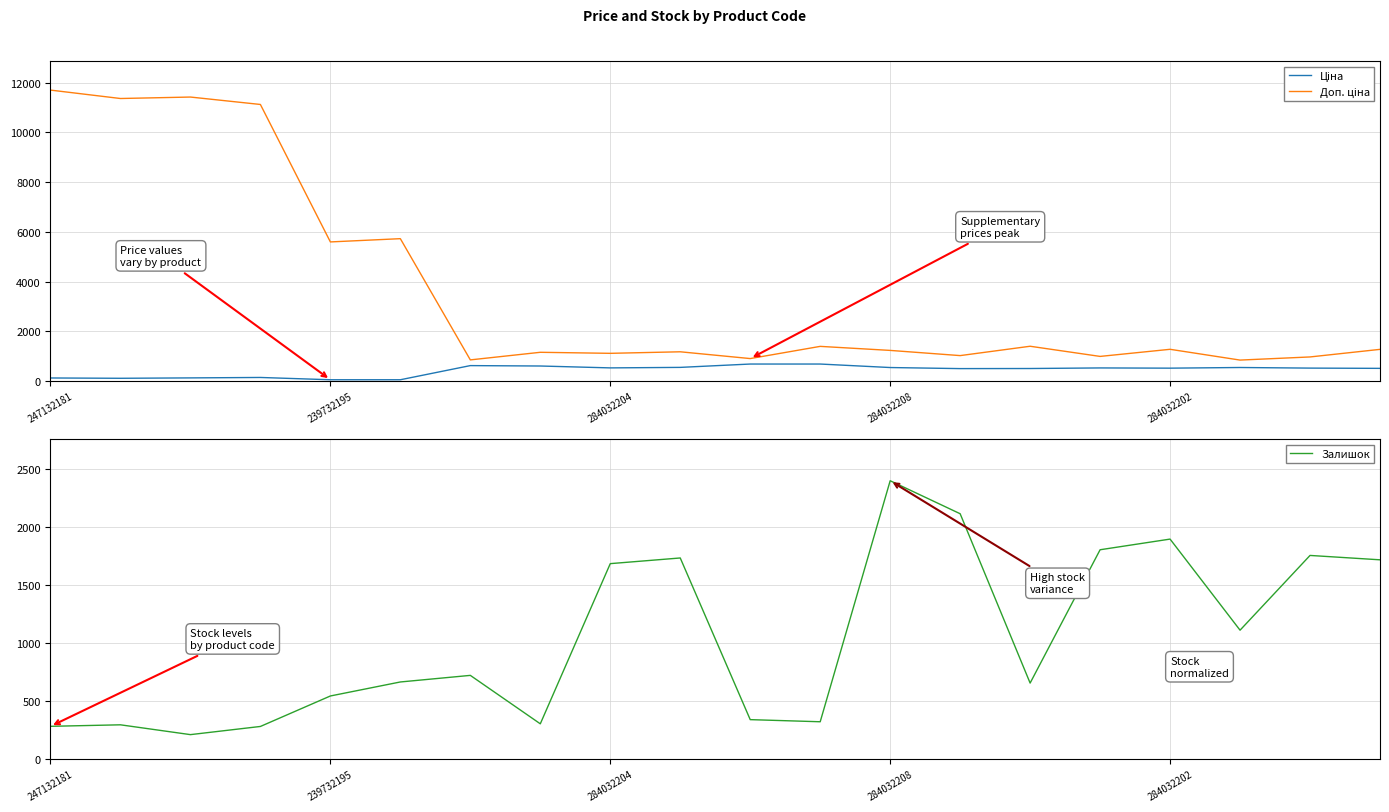

The Залишок series shows 346.8 at 284032204. True or false?

False